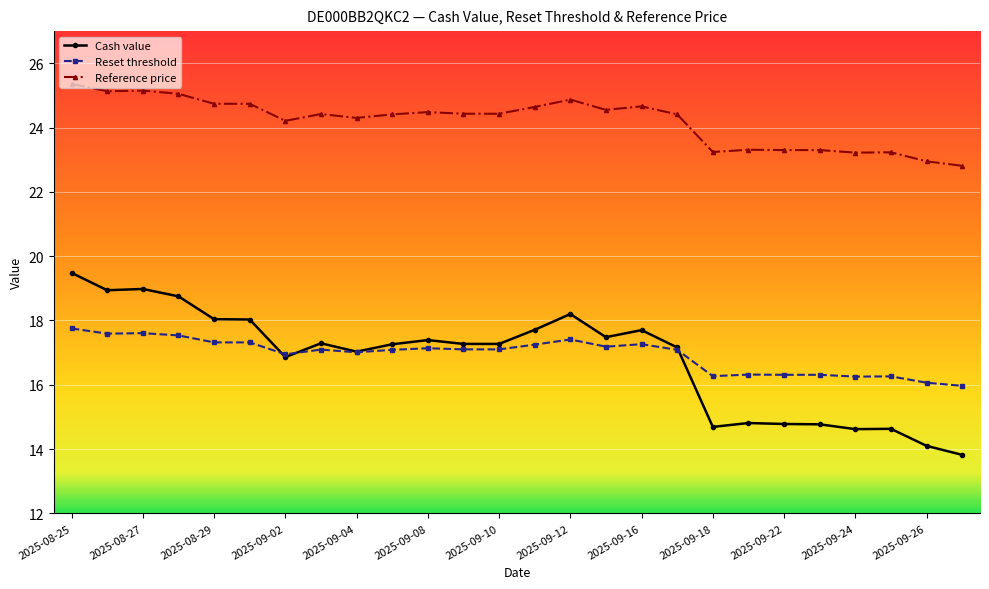

What is the value of the Reset threshold point at the 1st from the left?

17.8